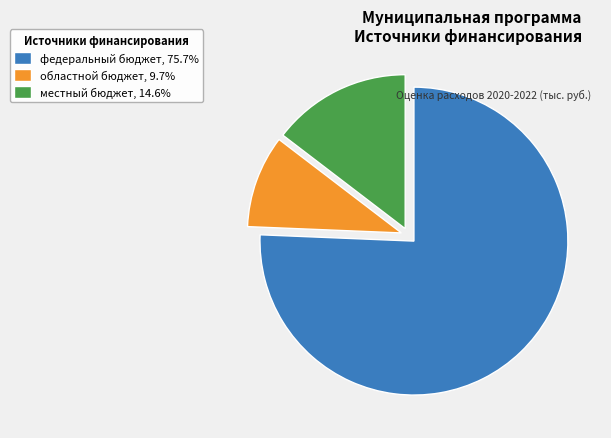

Which category has the smallest portion of the pie?

областной бюджет